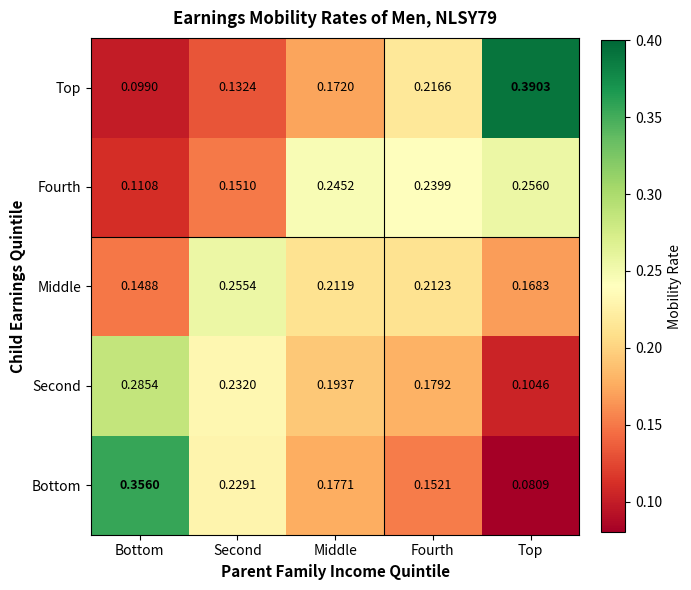

Which series has the widest spread of values?

Top